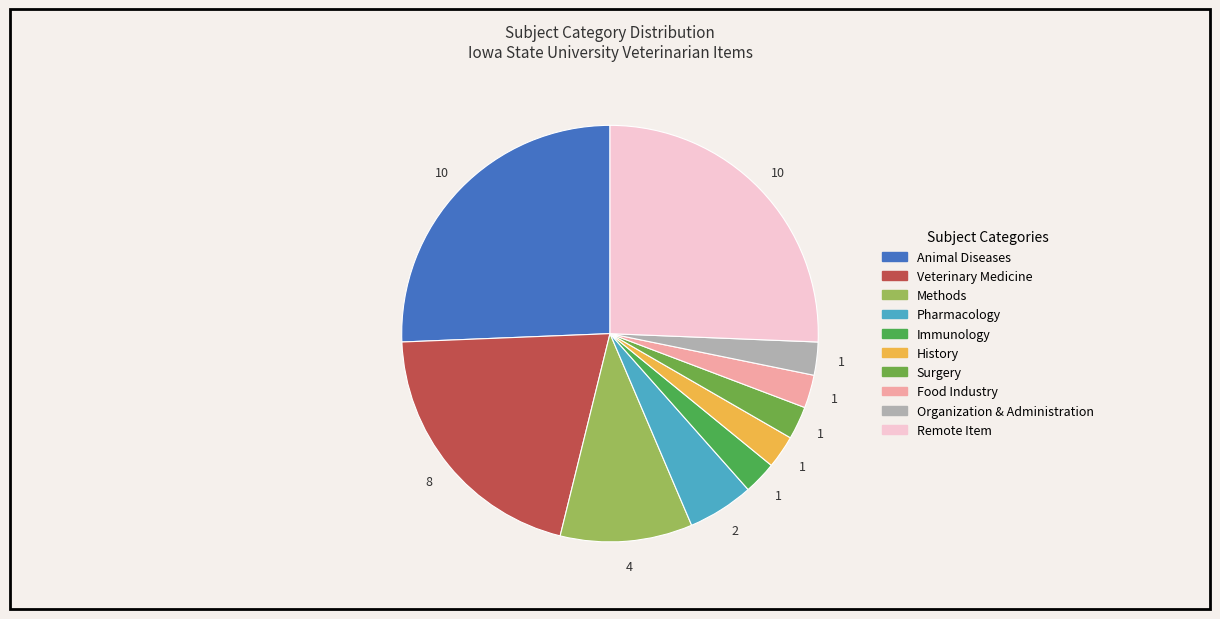

Rank the categories by value from lowest to highest.

Immunology, History, Surgery, Food Industry, Organization & Administration, Pharmacology, Methods, Veterinary Medicine, Animal Diseases, Remote Item